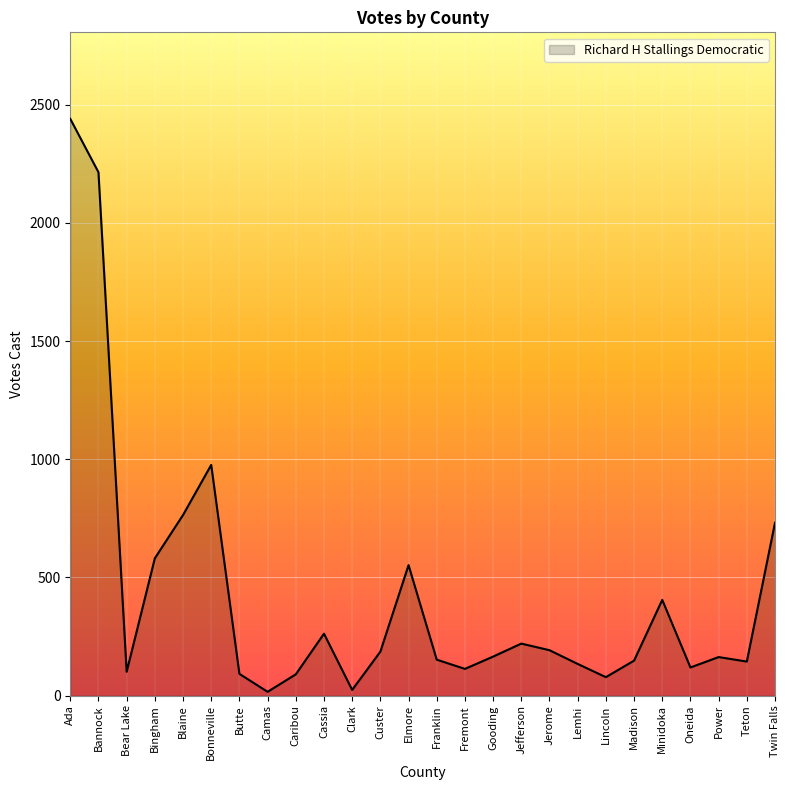

What is the change in value from Bannock to Bear Lake?

-2113